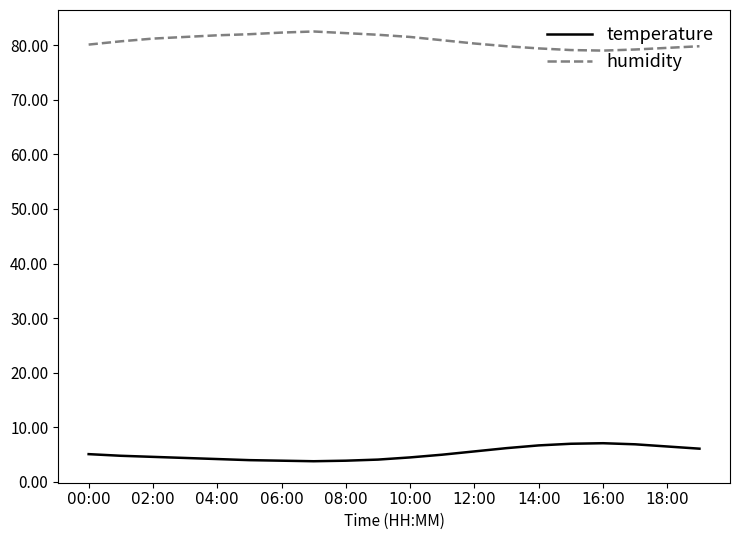

What is the maximum value for humidity?

82.5